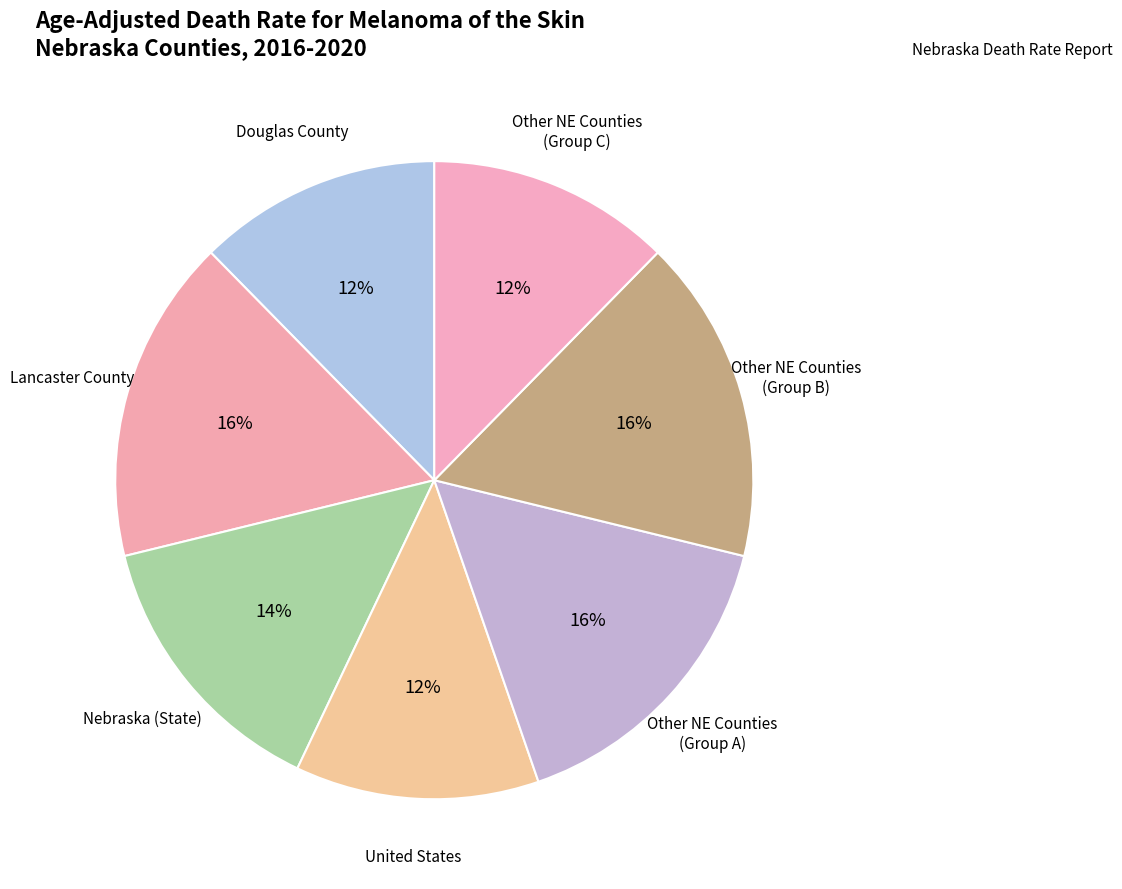

Count the number of slices in the pie.

7